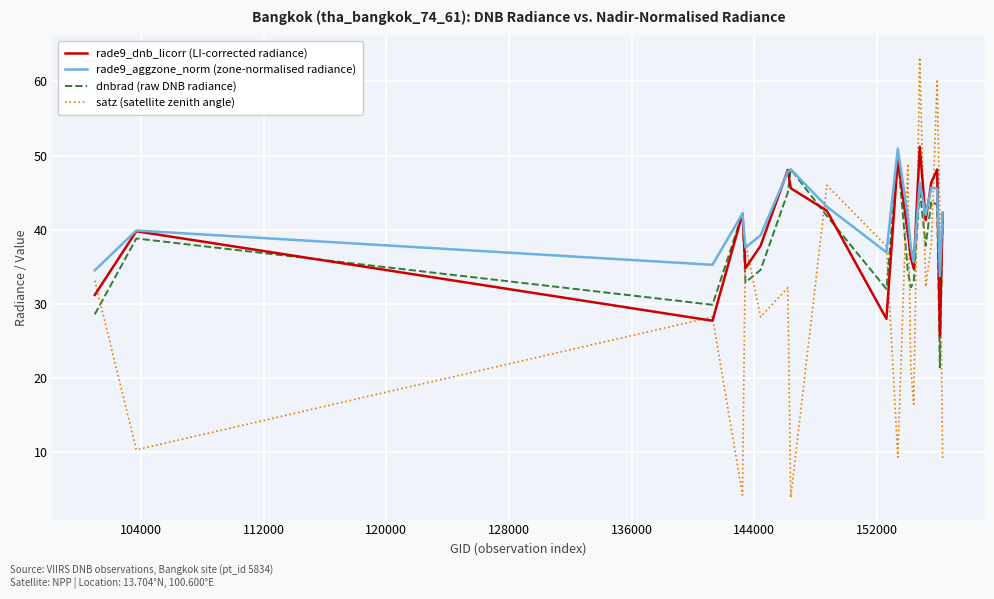

Which series has the widest spread of values?

satz (satellite zenith angle)